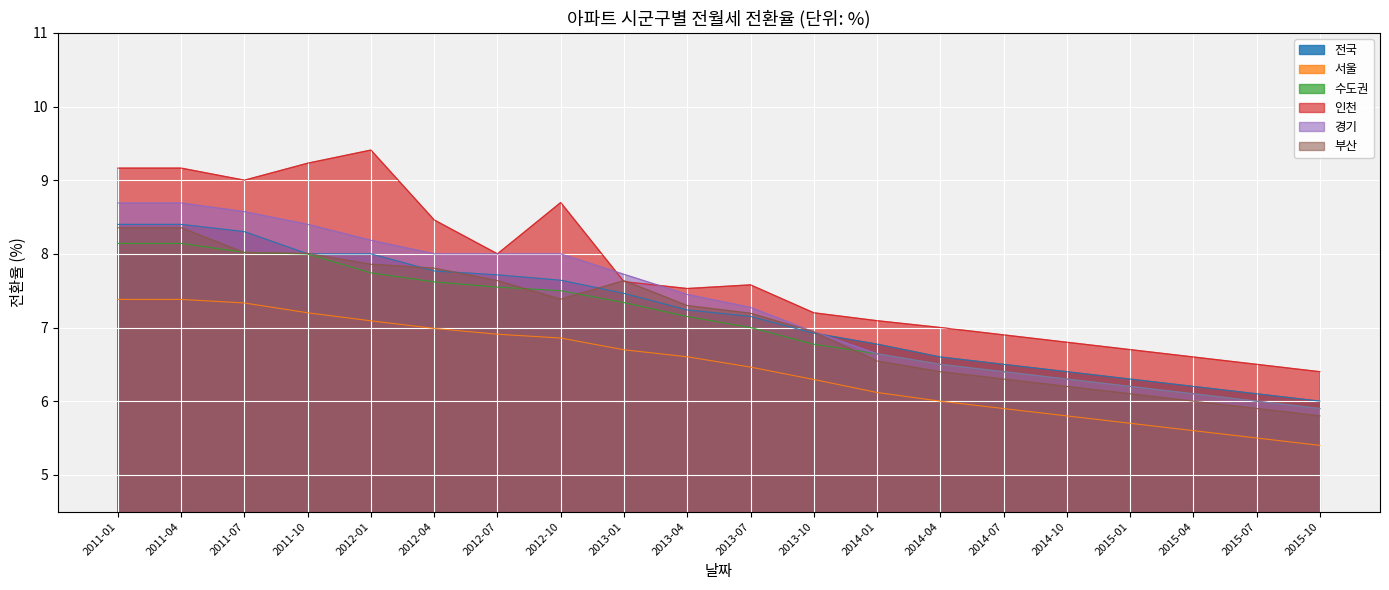

What is the value of the 경기 point at the 10th from the left?

7.4